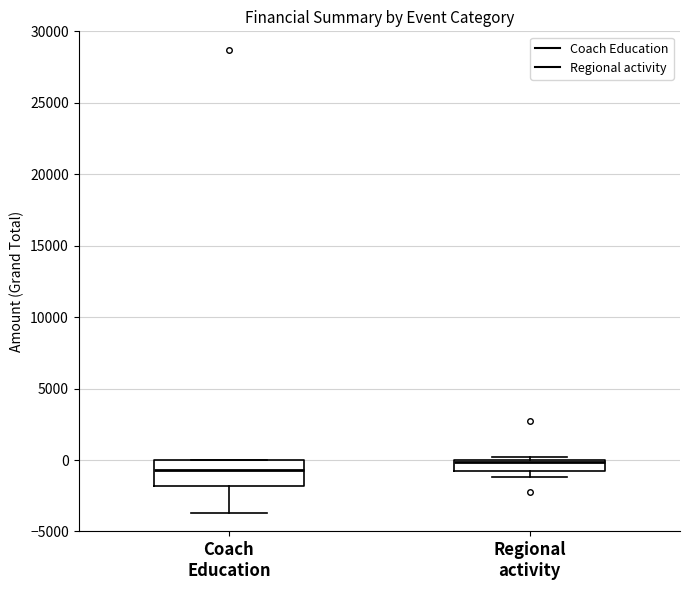

Which box has the highest median line?

Regional activity